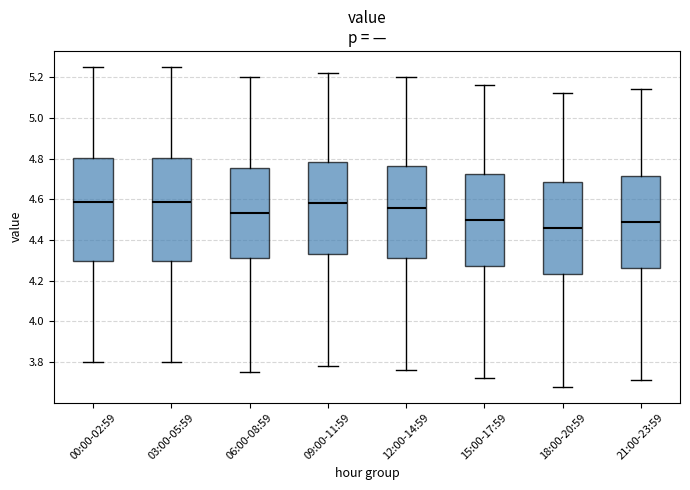

Where does the upper whisker of the box for 03:00-05:59 end on the y-axis? The values are not printed on the chart, so give them approximately, as read against the axis.

5.26